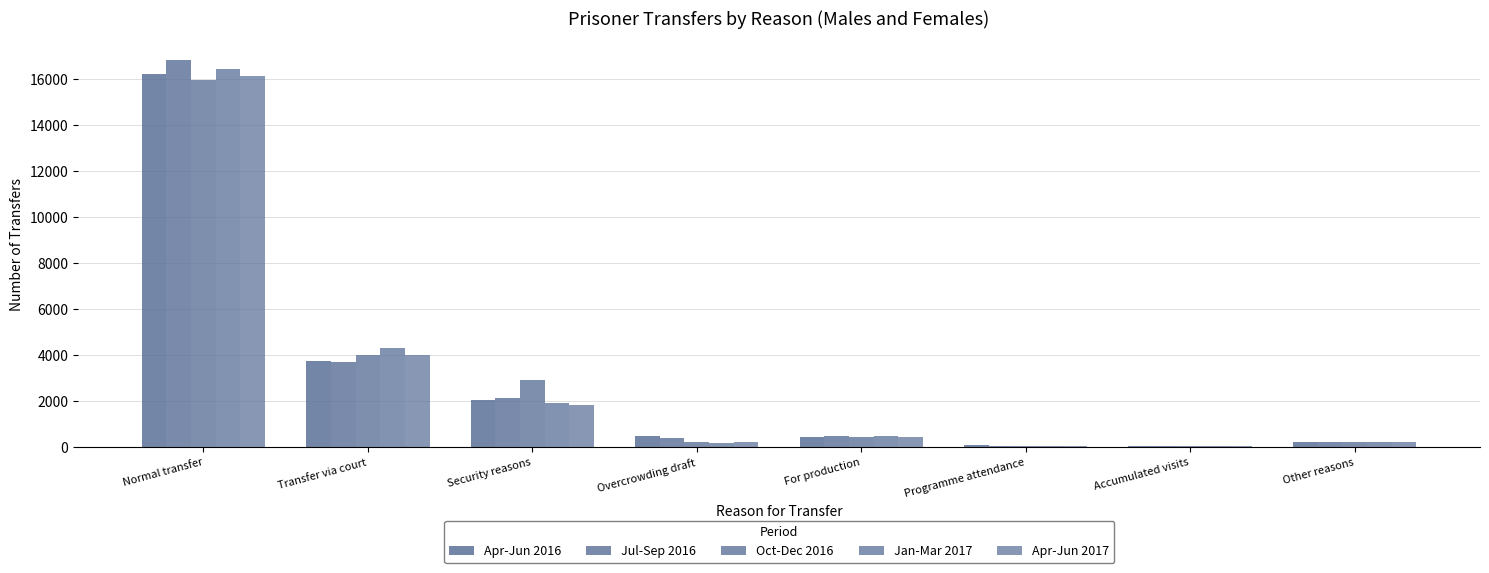

What position from the right is For production?

4